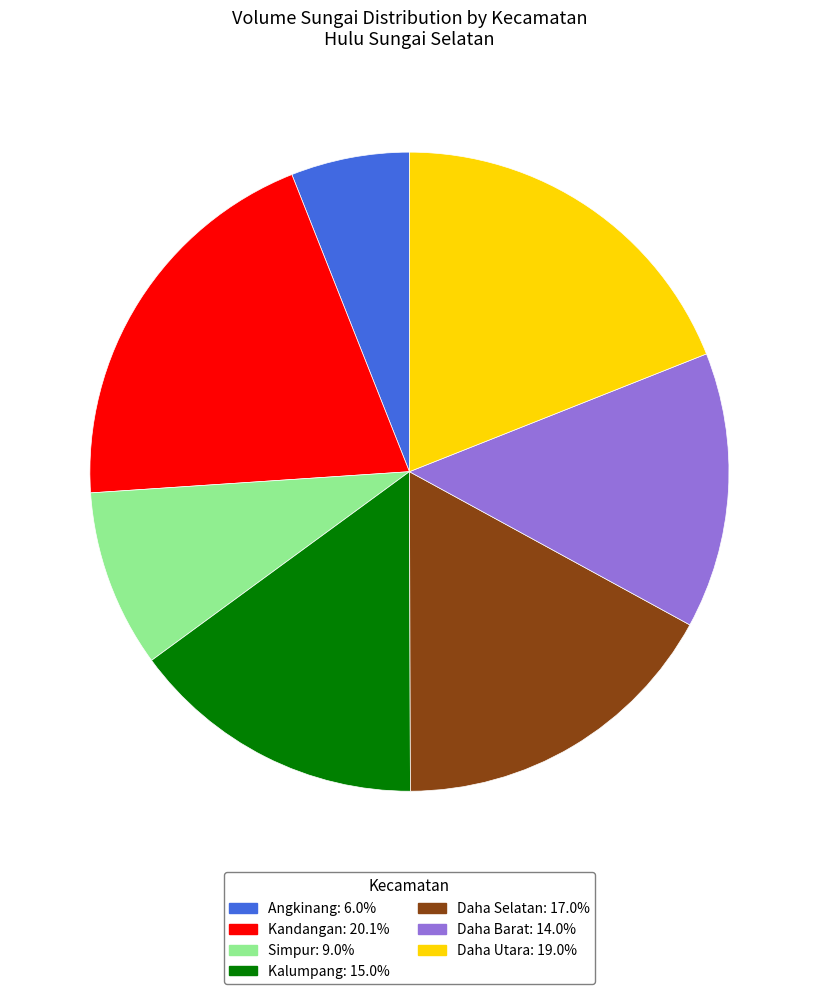

Is the sum of Kandangan: 20.1% and Daha Barat: 14.0% greater than half?

No